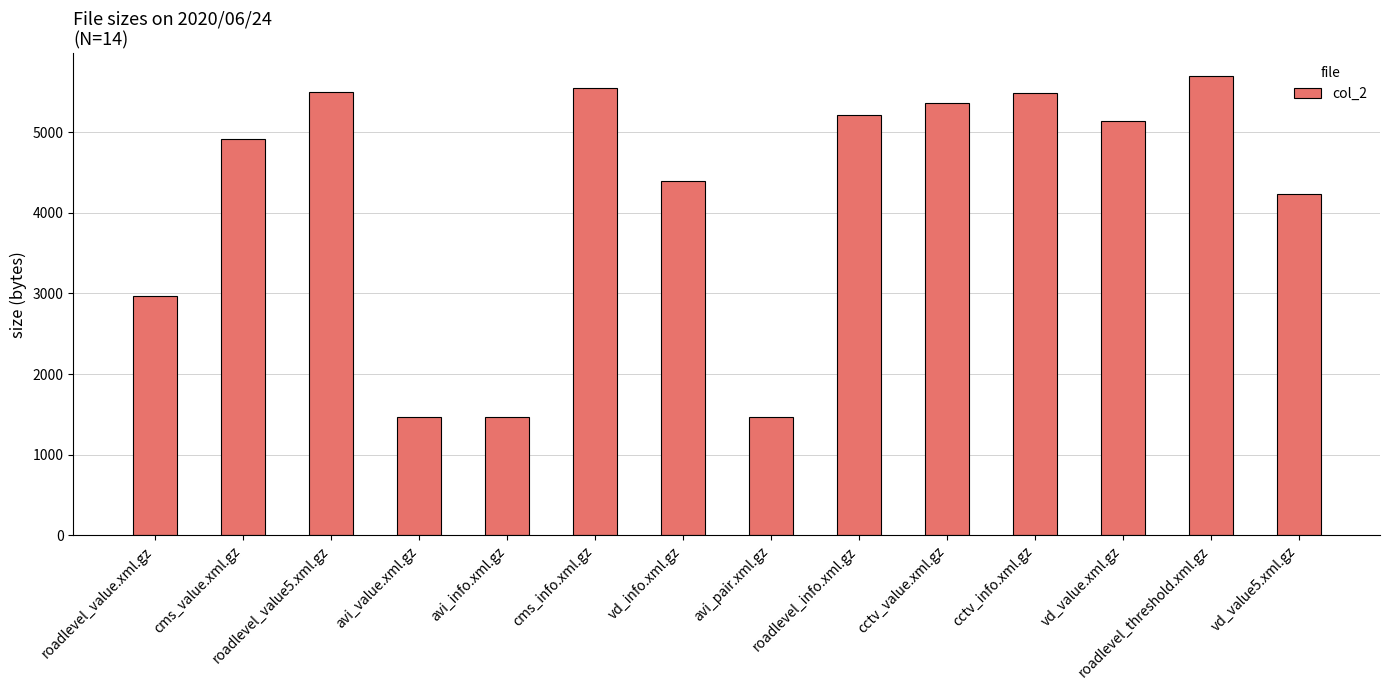

What is the greatest value displayed?

5696